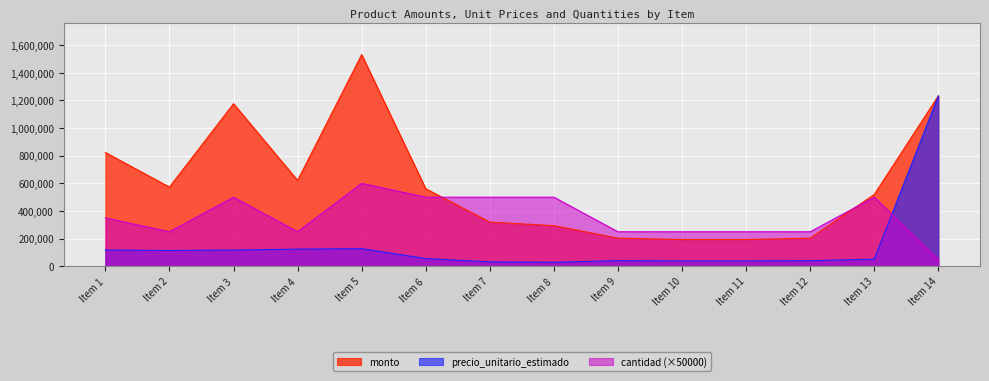

True or false: precio_unitario_estimado has a value of 127633 at Item 5.

True